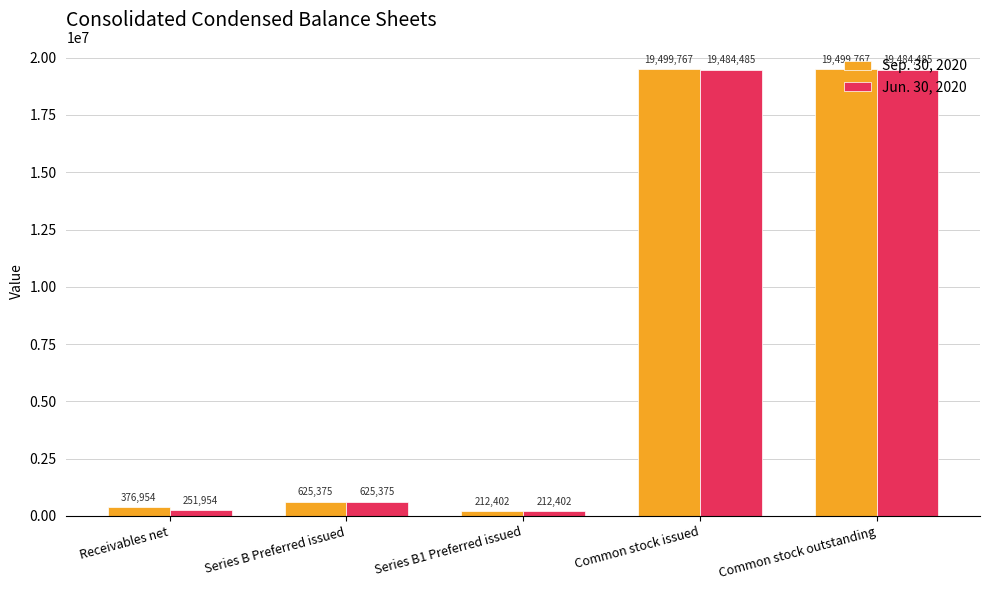

Which series has the largest range (max minus min)?

Sep. 30, 2020